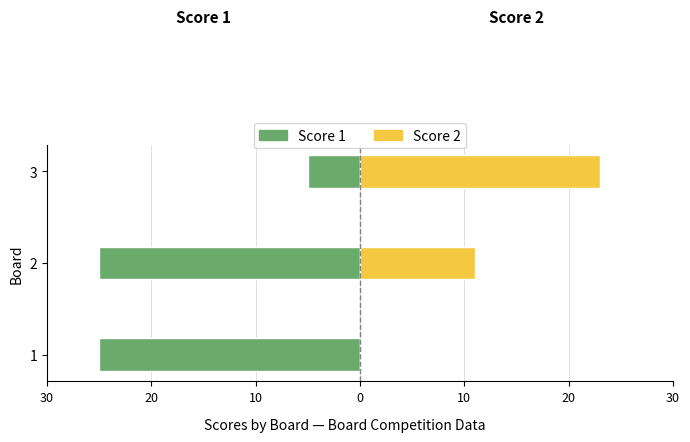

What is the difference between the maximum and minimum values in the Score 2 series?

23